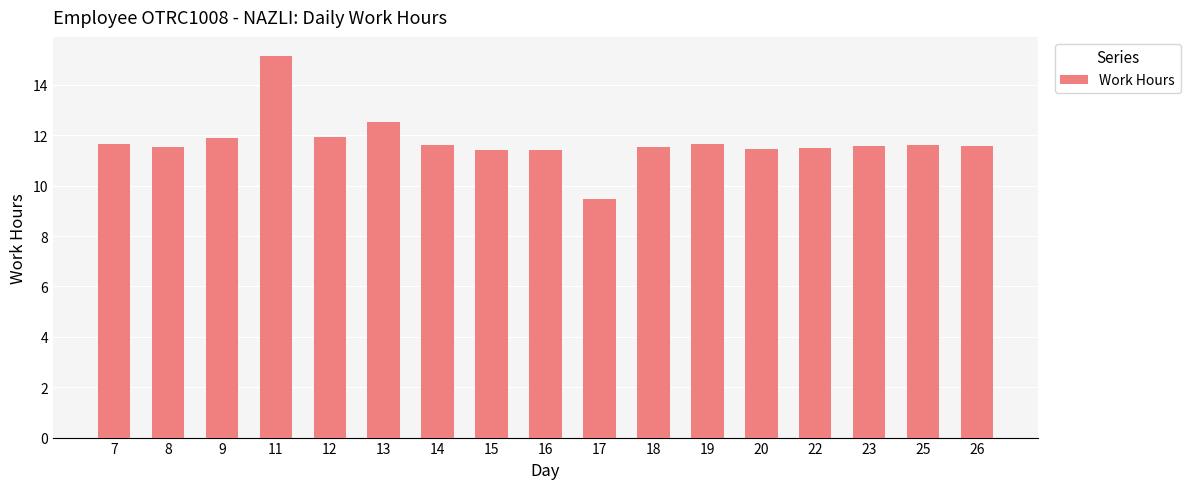

What is the approximate value at 26?

11.6